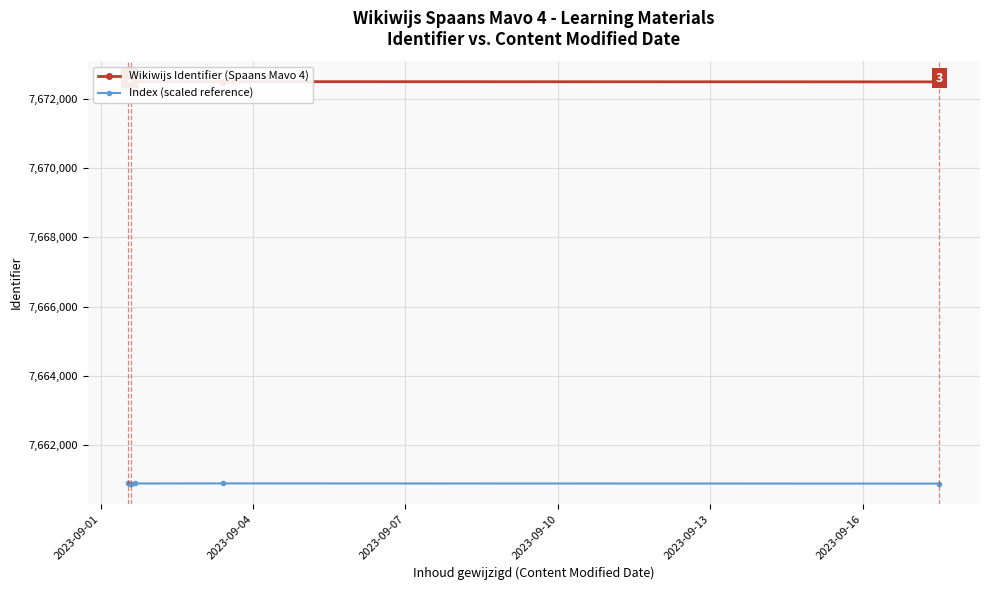

What is the value of the Index (scaled reference) point at the 3rd from the left?

7660881.3